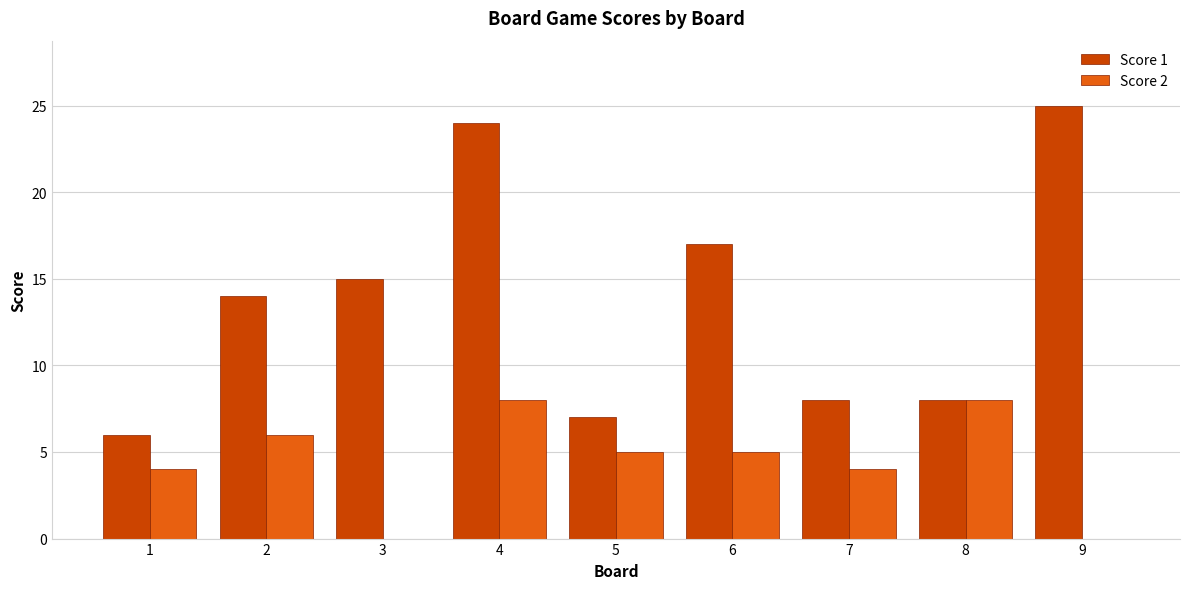

At which category is the sum across all series the highest?

4